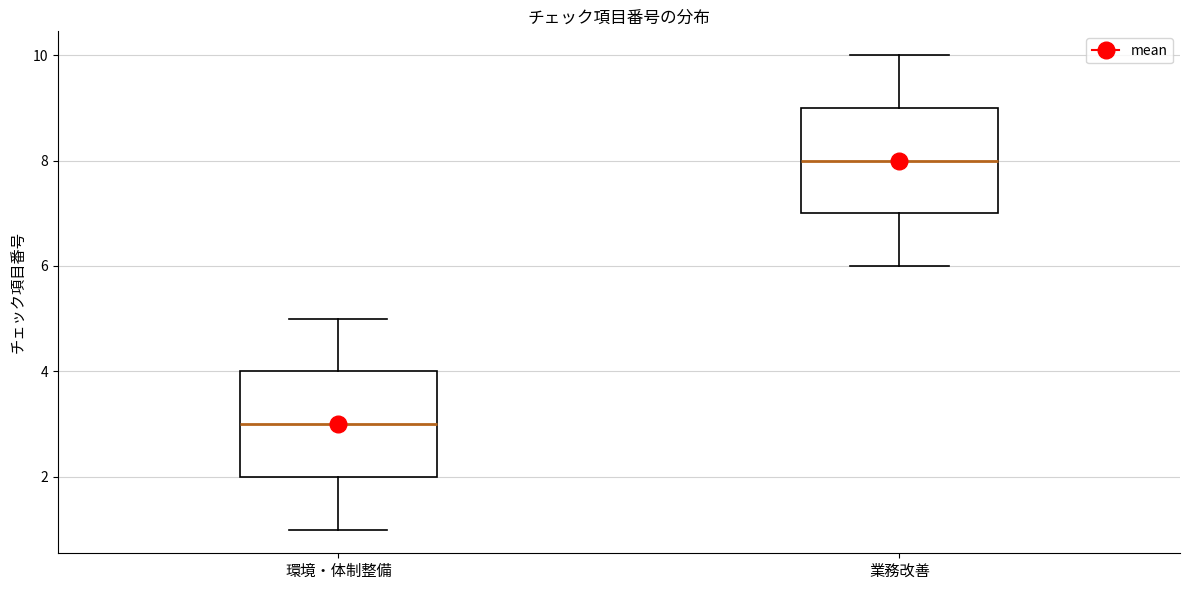

Reading left to right, transcribe this box plot: for each box, give where its median line is, the range the box spans, and where its two whiskers end, as read against the y-axis. The values are not printed on the chart, so give them approximately, as read against the axis.

環境・体制整備: median 3, box 2 to 4, whiskers 1 to 5
業務改善: median 8, box 7 to 9, whiskers 6 to 10